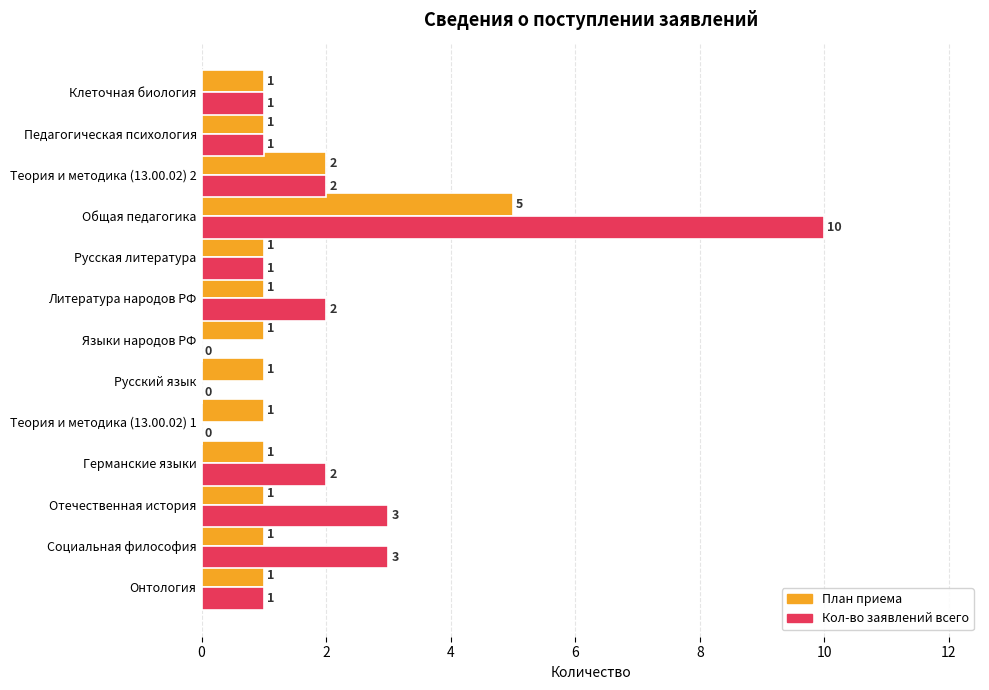

The value of Кол-во заявлений всего at Языки народов РФ is 0. True or false?

True